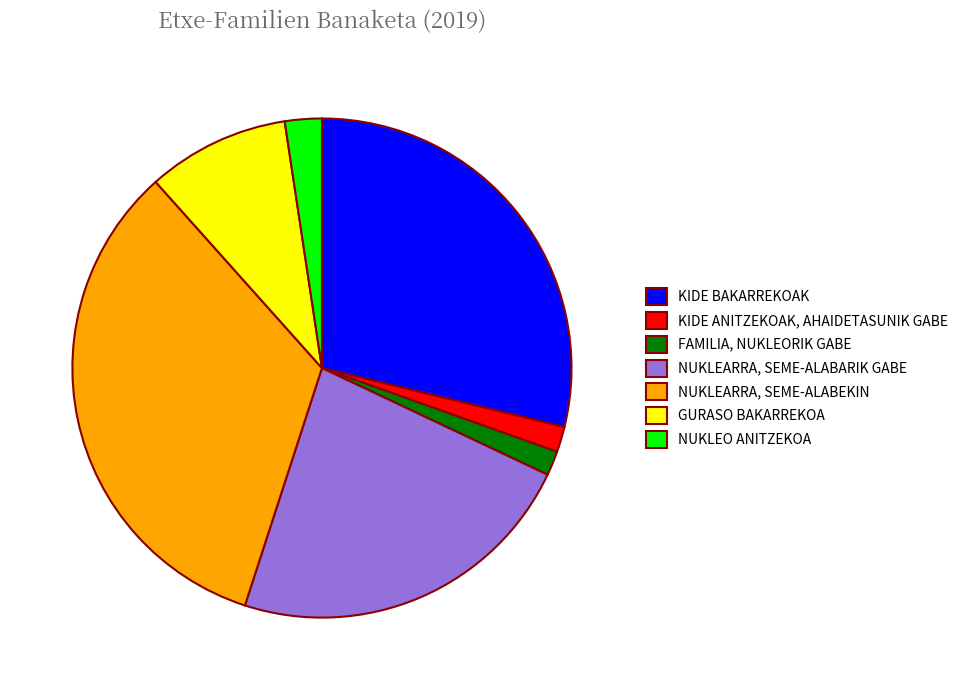

Combined, do KIDE BAKARREKOAK and NUKLEARRA, SEME-ALABEKIN account for over 50%?

Yes